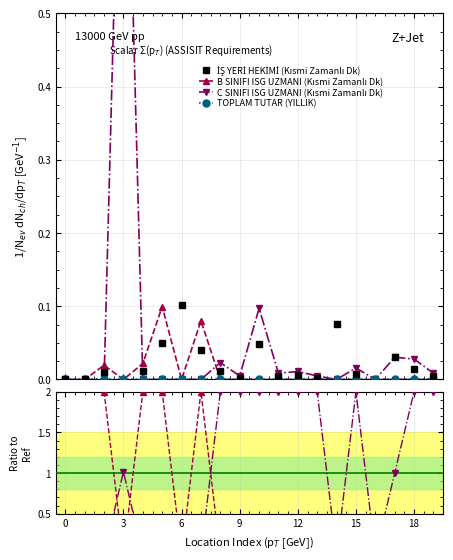

Between 0 and 12, which is larger?

12